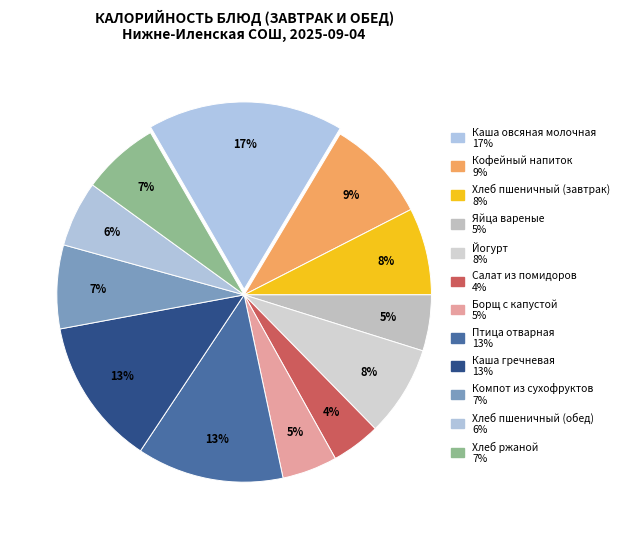

What is the largest slice in the pie chart?

Каша овсяная молочная